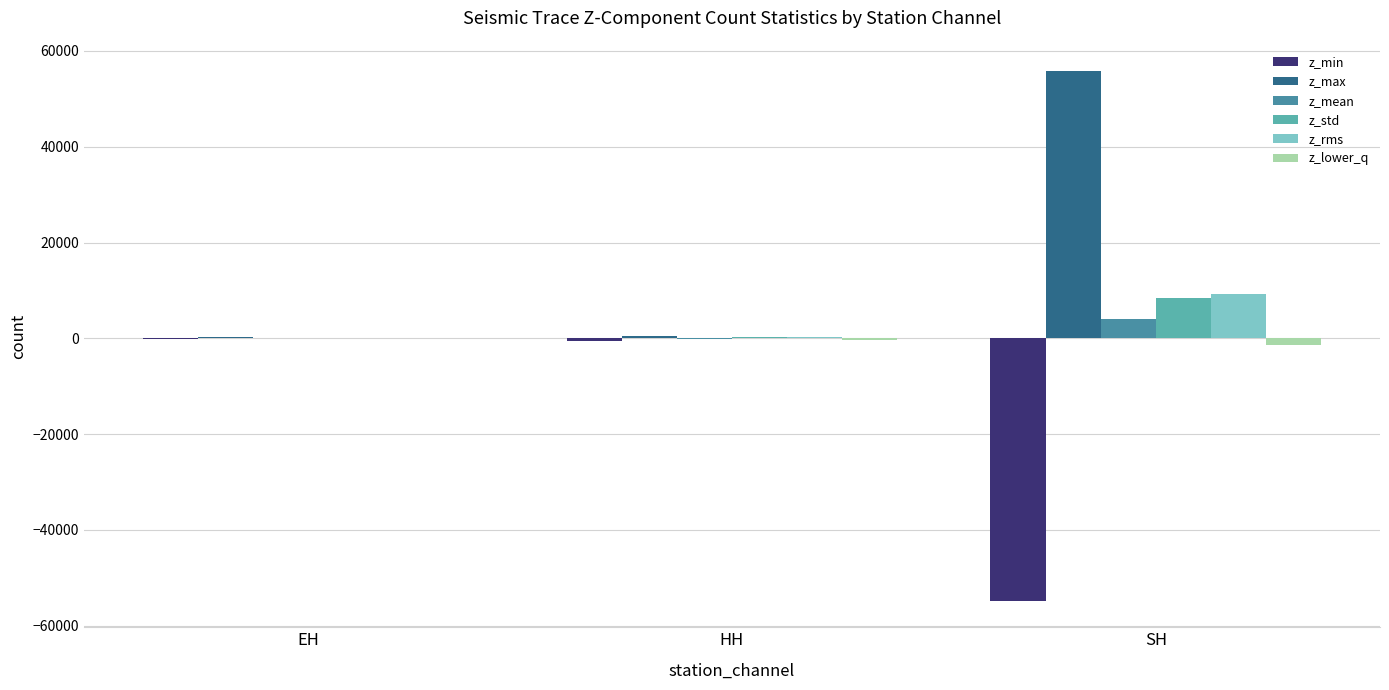

At which category is the sum across all series the highest?

SH